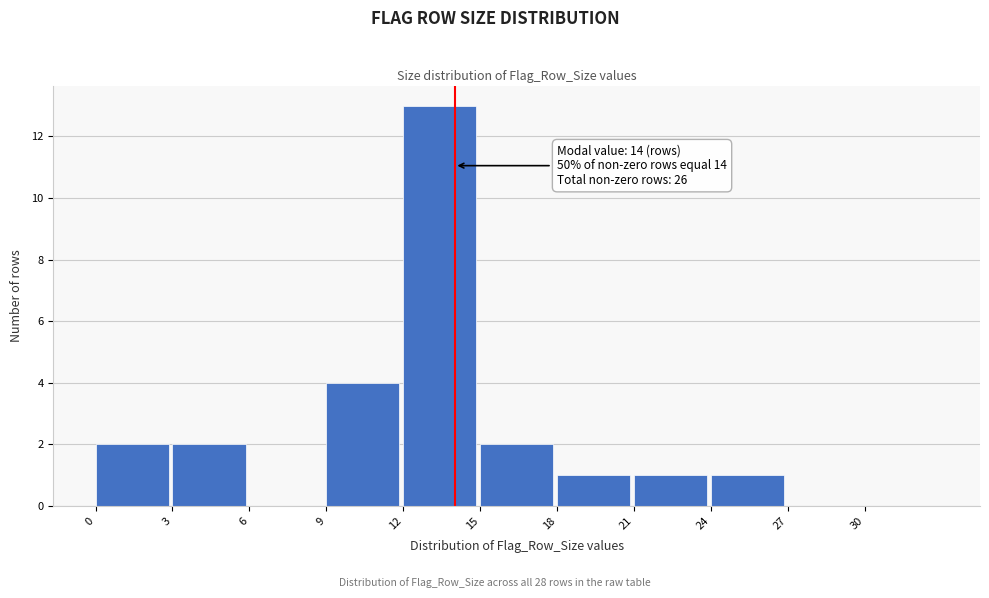

Which range on the x-axis has the tallest bar?

12 to 15